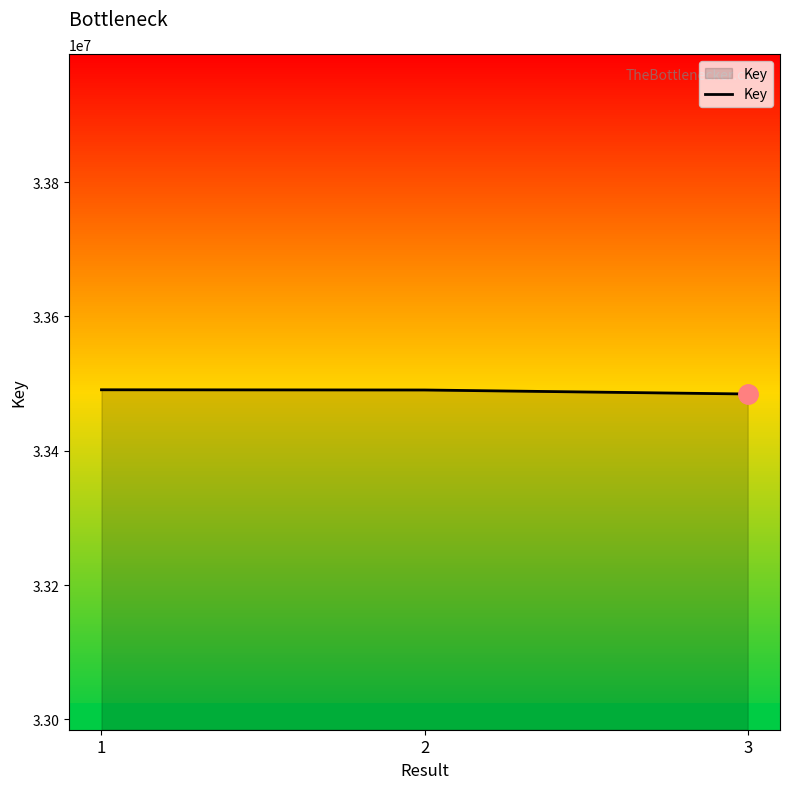

How many lines are shown in the chart?

1